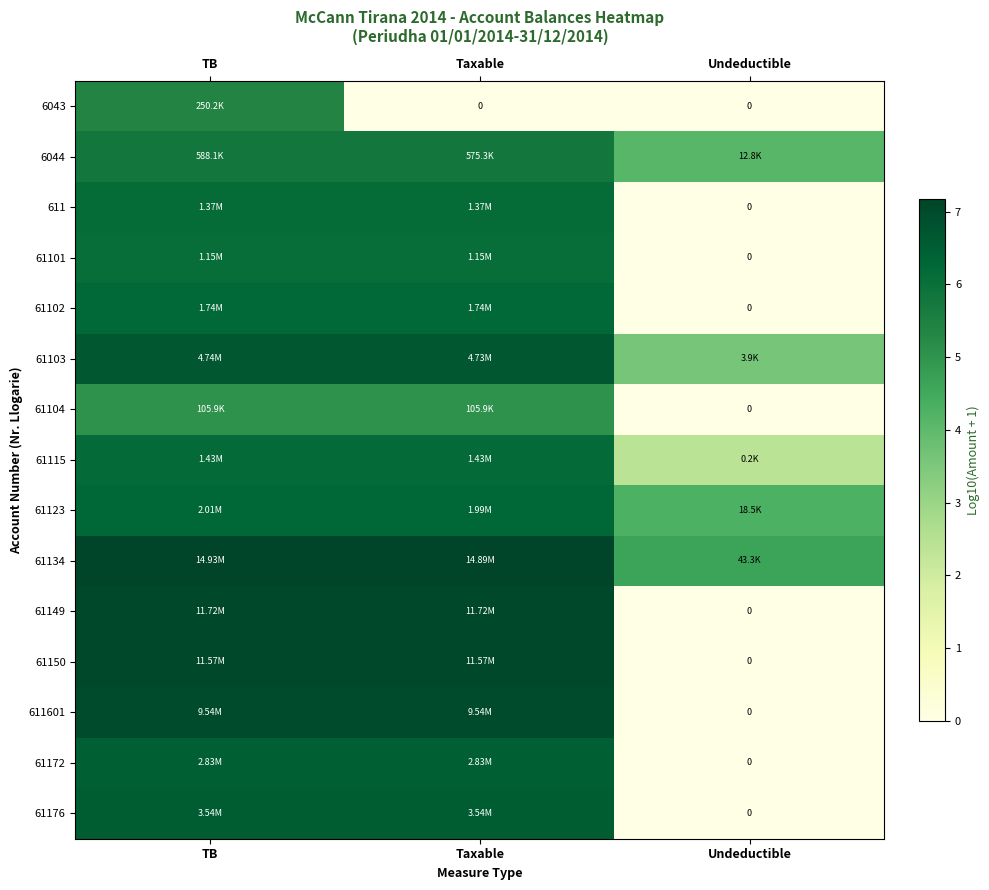

Which has a higher value, Taxable or Undeductible?

Taxable